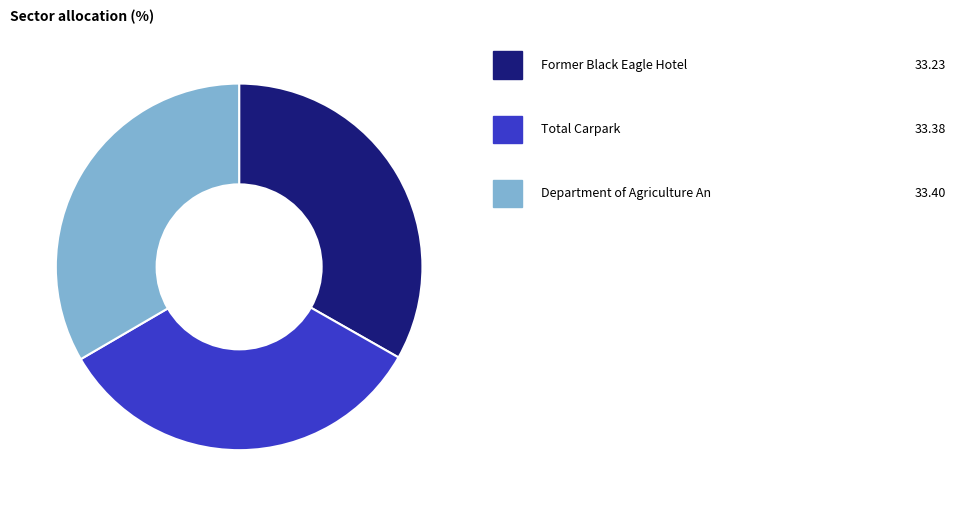

Is there any slice that represents more than half of the pie?

No